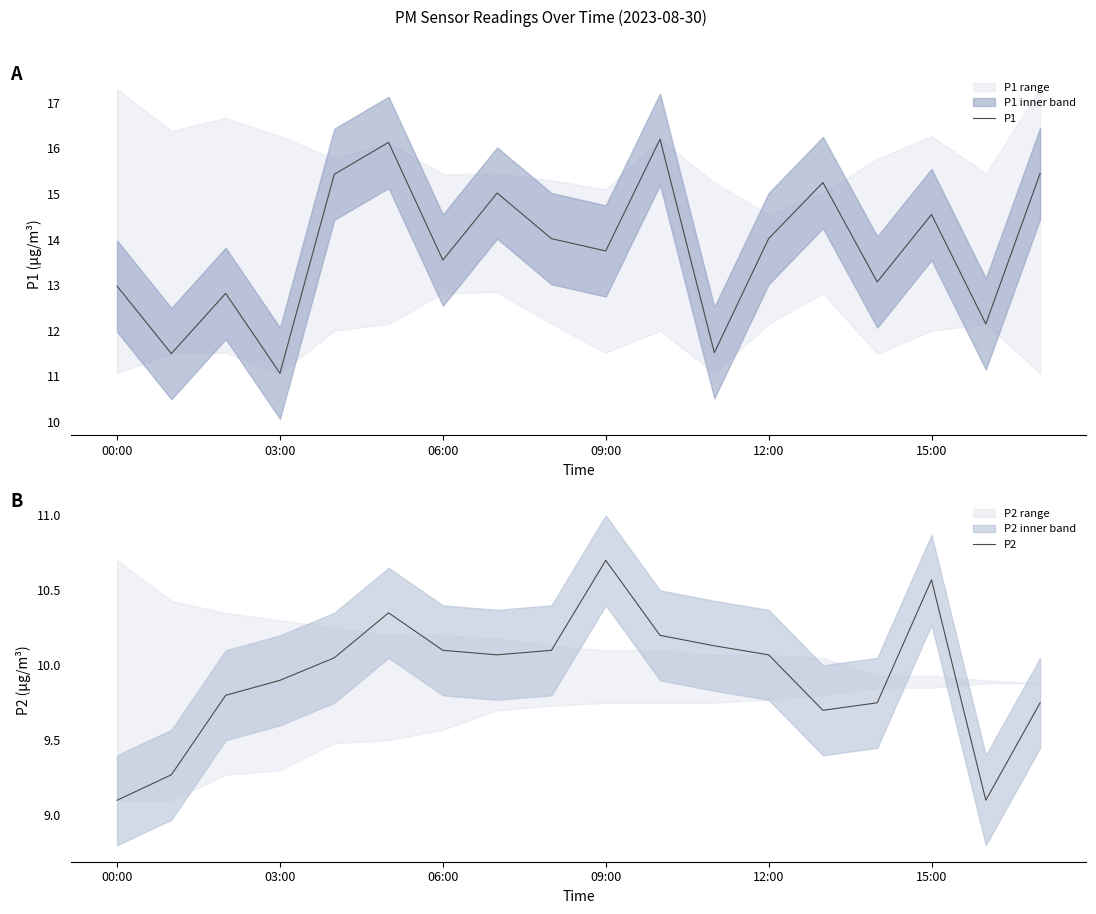

The value of P1 at 09:00 is 13.8. True or false?

True